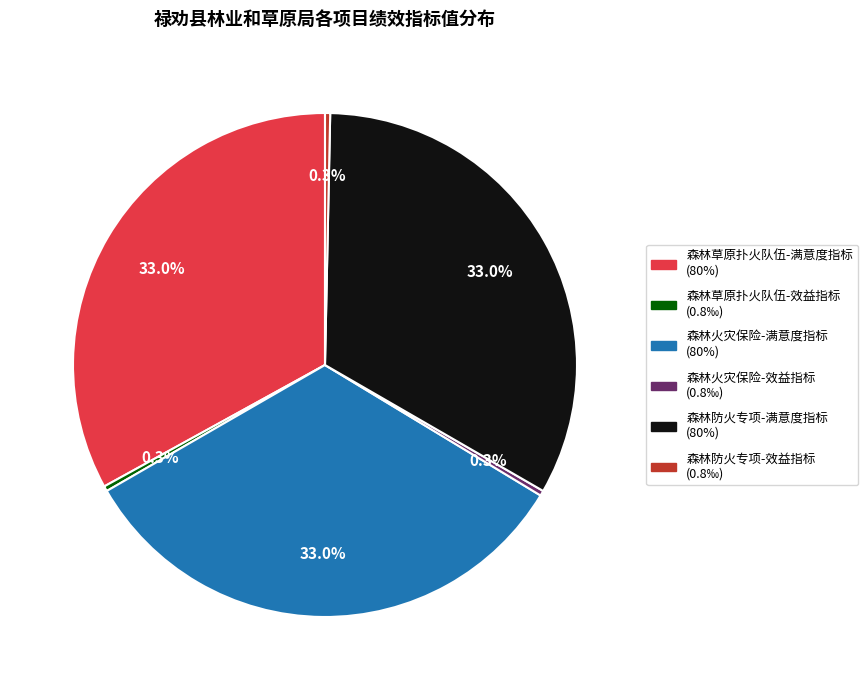

Is the sum of 森林防火专项-满意度指标 (80%) and 森林火灾保险-满意度指标 (80%) greater than half?

Yes